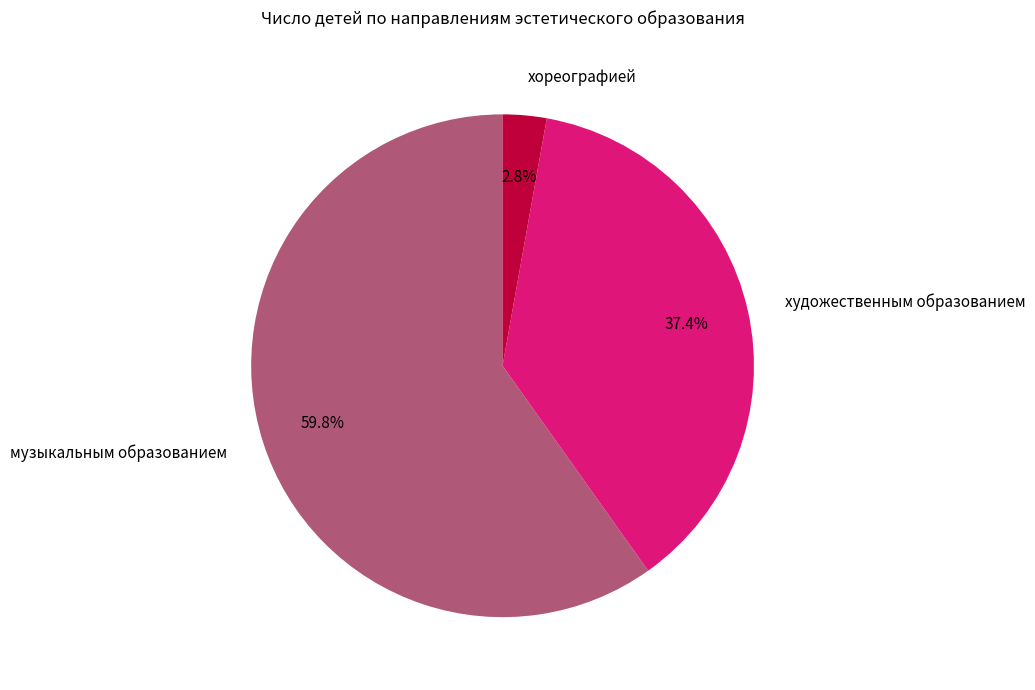

Does any single category account for the majority?

Yes